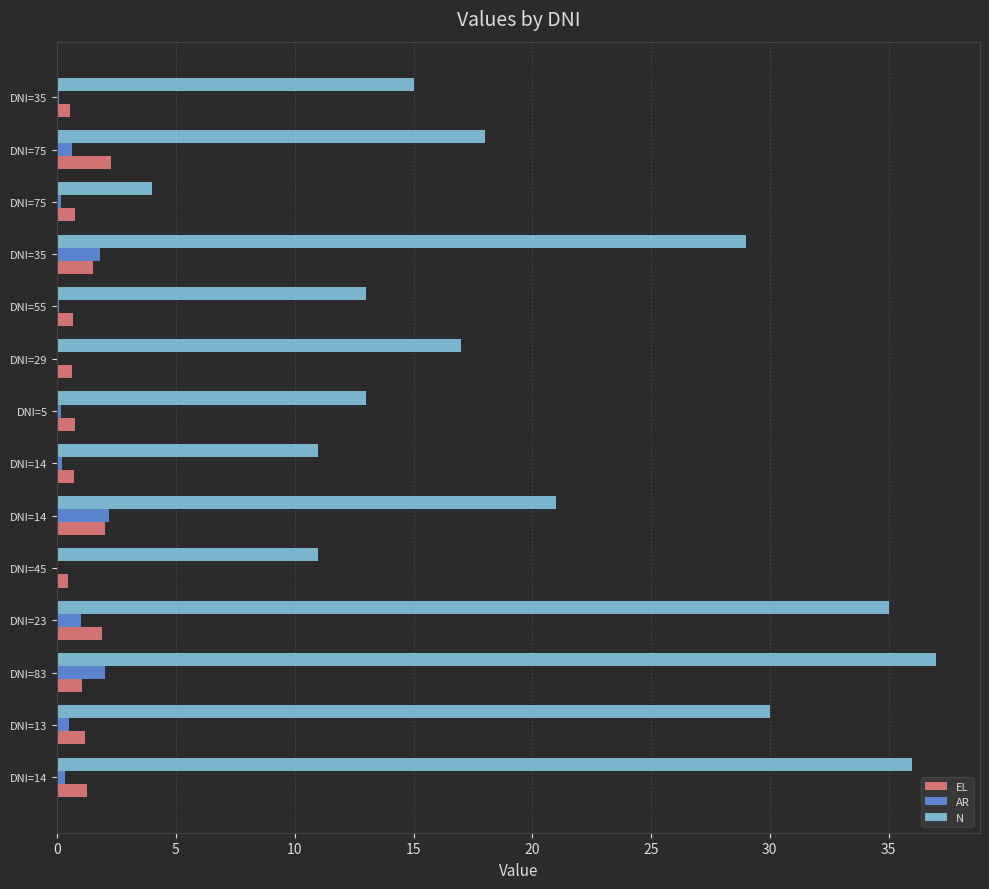

How many data points does each series have?

14